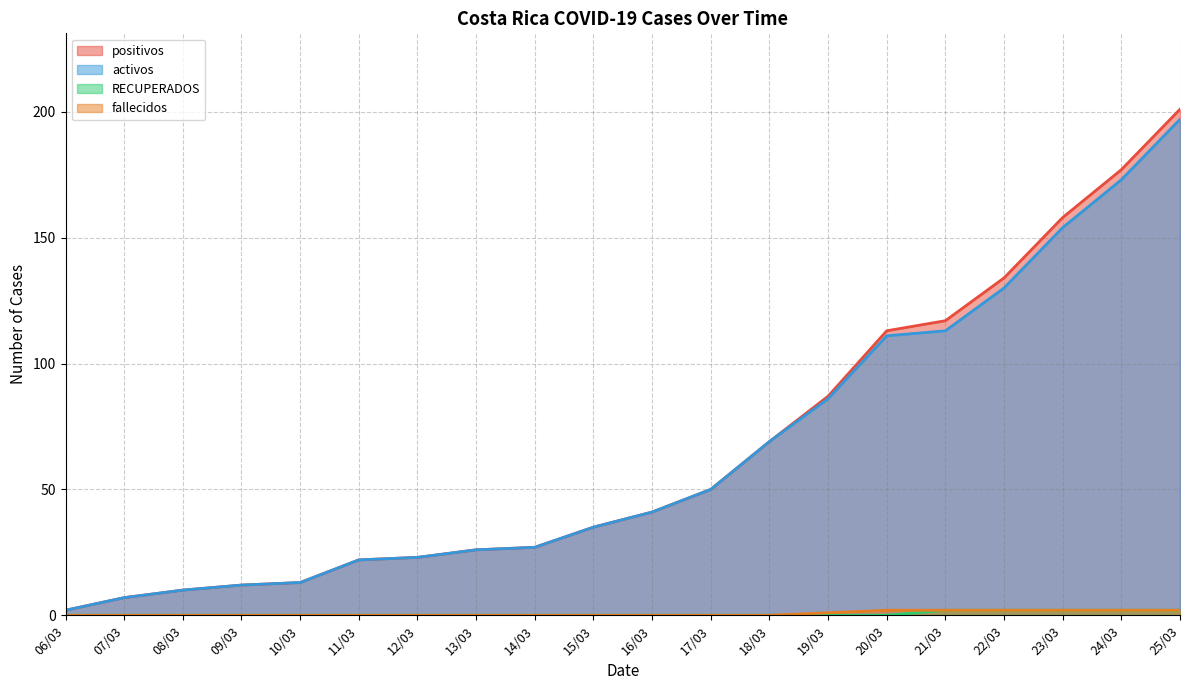

How many values in the activos series are below 41?

10